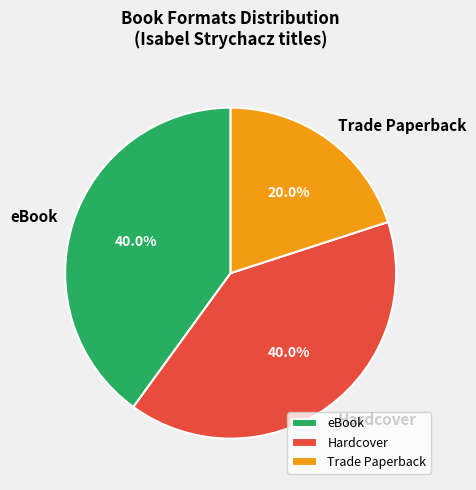

Which slice is the smallest?

Trade Paperback